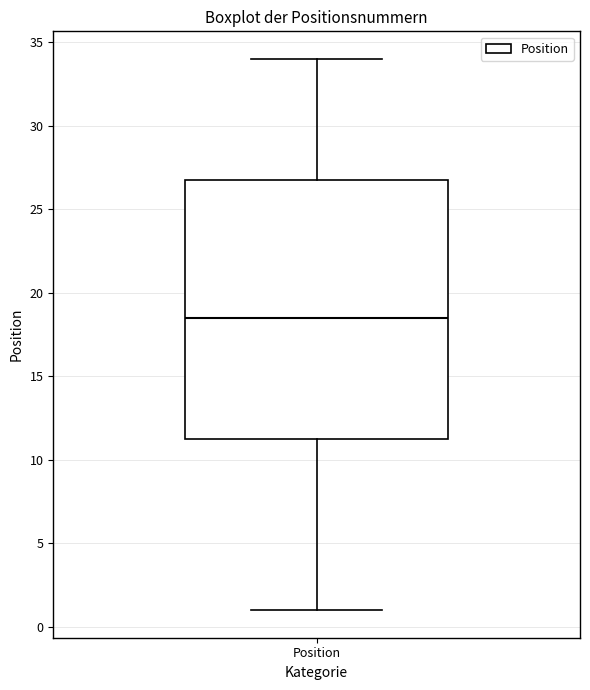

Read this box plot against the y-axis: the position of the median line, the range covered by the box, and the ends of both whiskers. The values are not printed on the chart, so give them approximately, as read against the axis.

median 18.5, box 11.5 to 27.0, whiskers 1.0 to 34.0